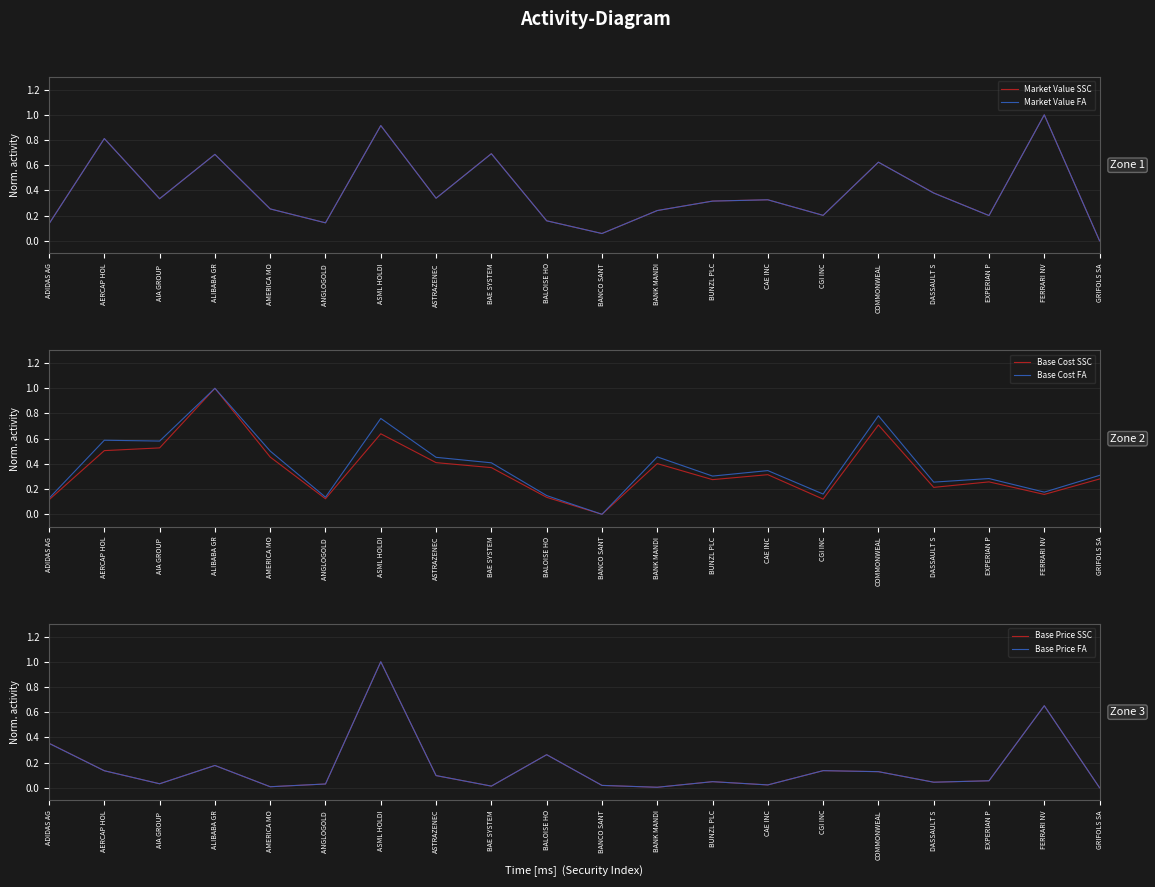

How many distinct data groups are displayed?

6